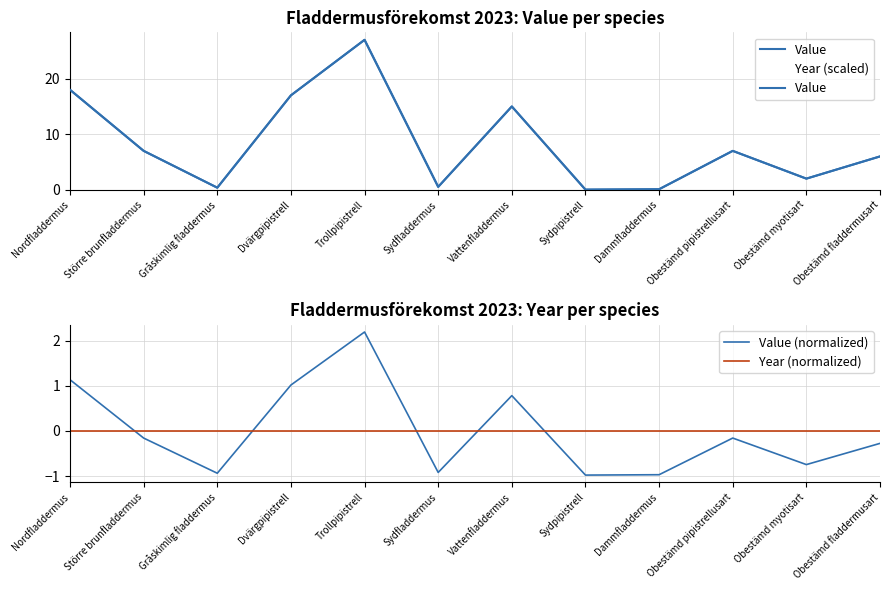

What is the average value of the Year (scaled) series?

8.3